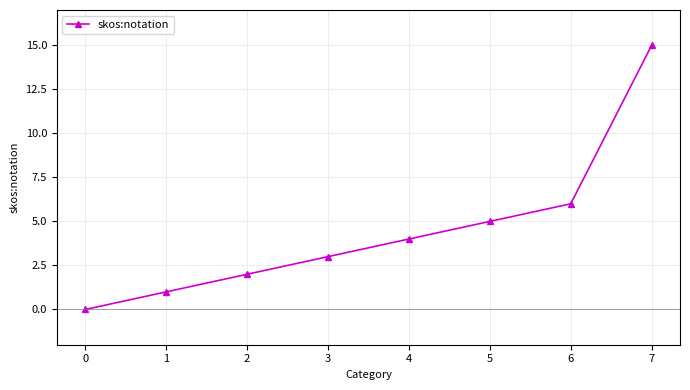

Is it true that the value at 5 is 3?

False